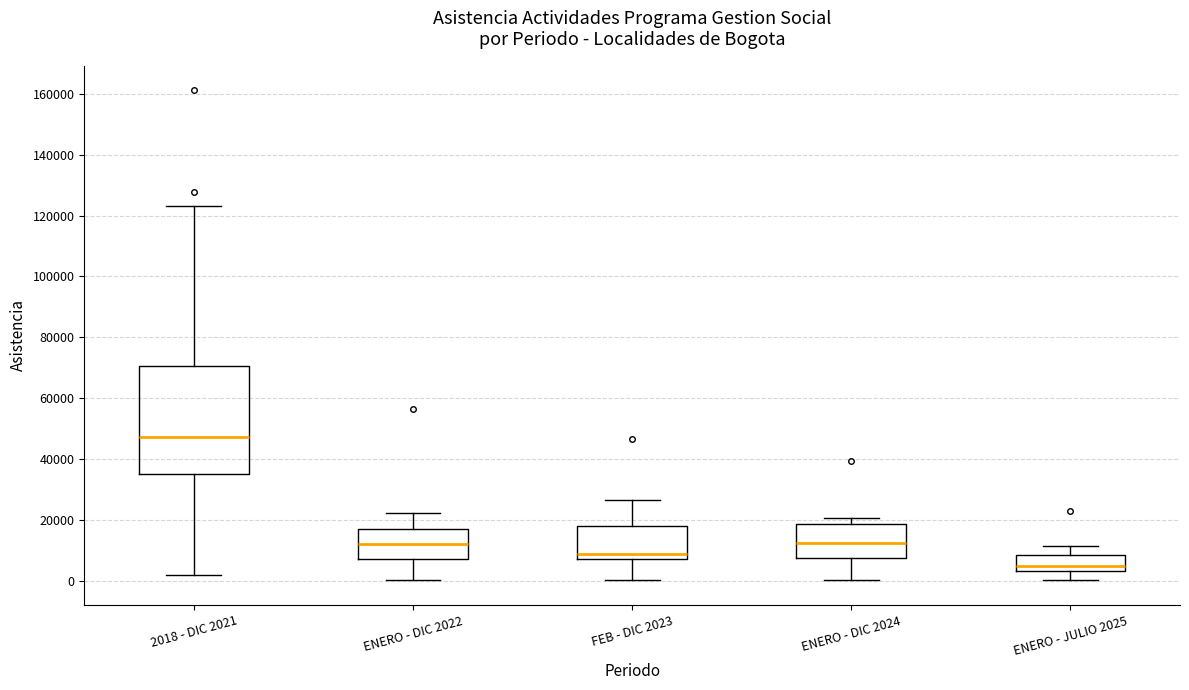

Comparing the boxes themselves (not the whiskers), which one is the tallest?

2018 - DIC 2021